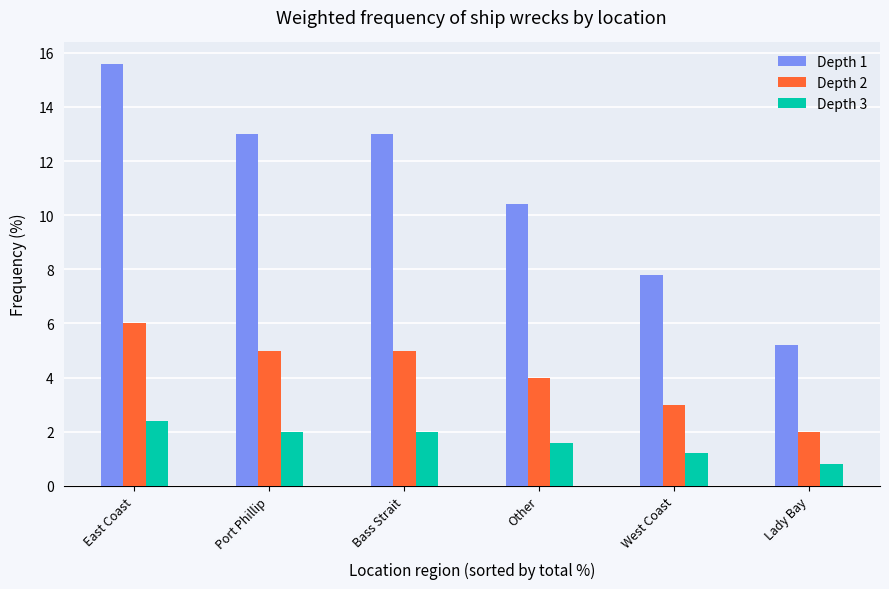

Which category has the highest value in the Depth 1 series?

East Coast